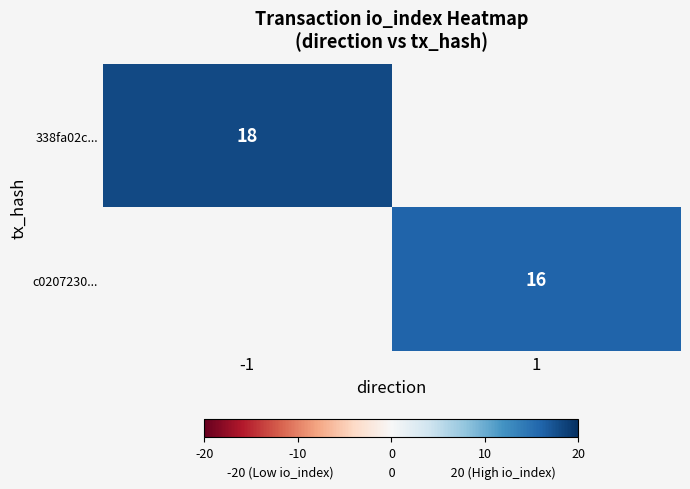

The c0207230... series shows 29 at 1. True or false?

False